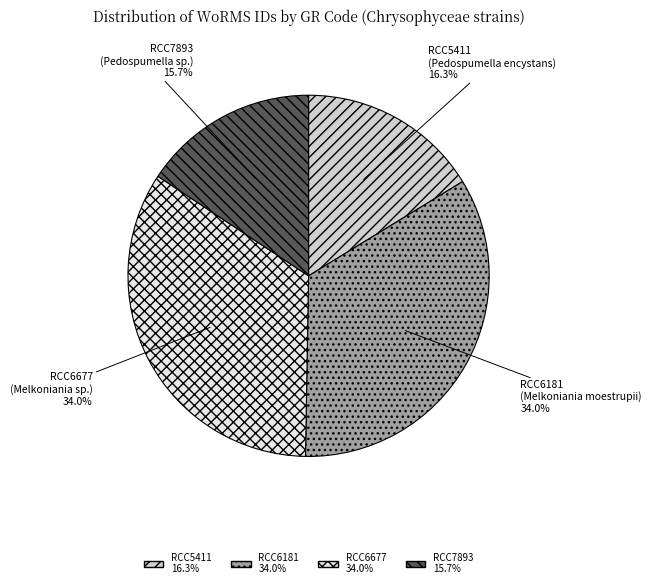

Between RCC5411 and RCC6181, which is larger?

RCC6181